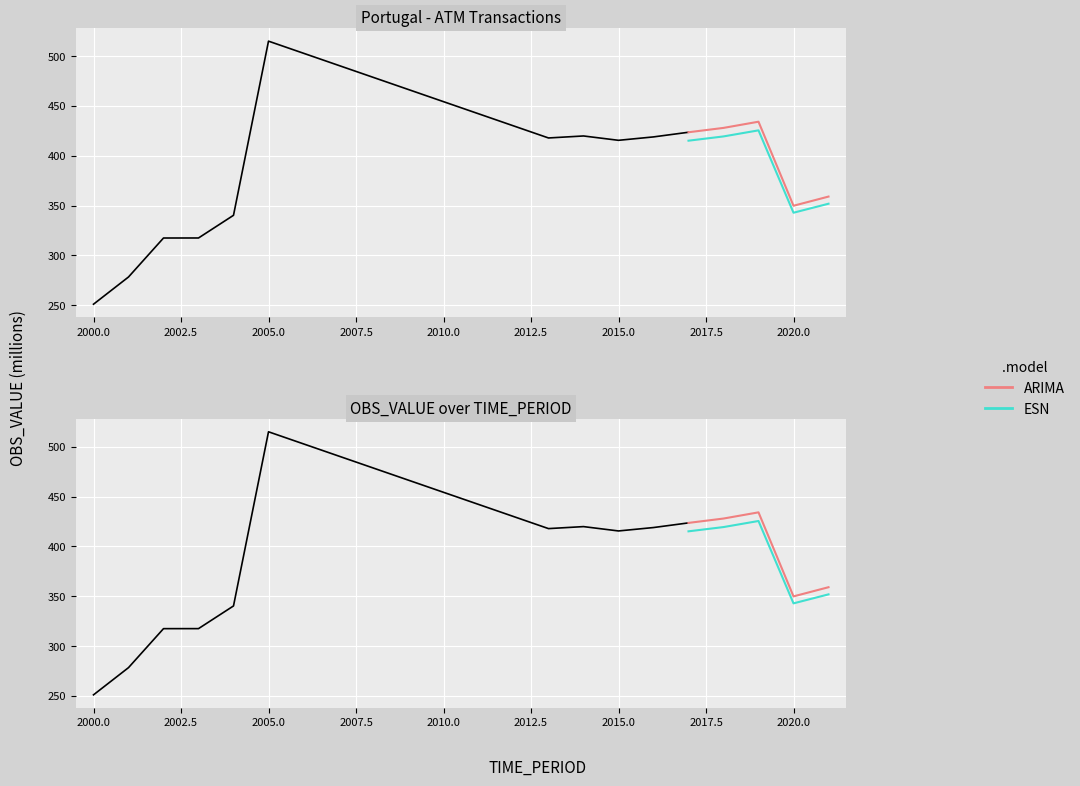

What is the average value?

379.0